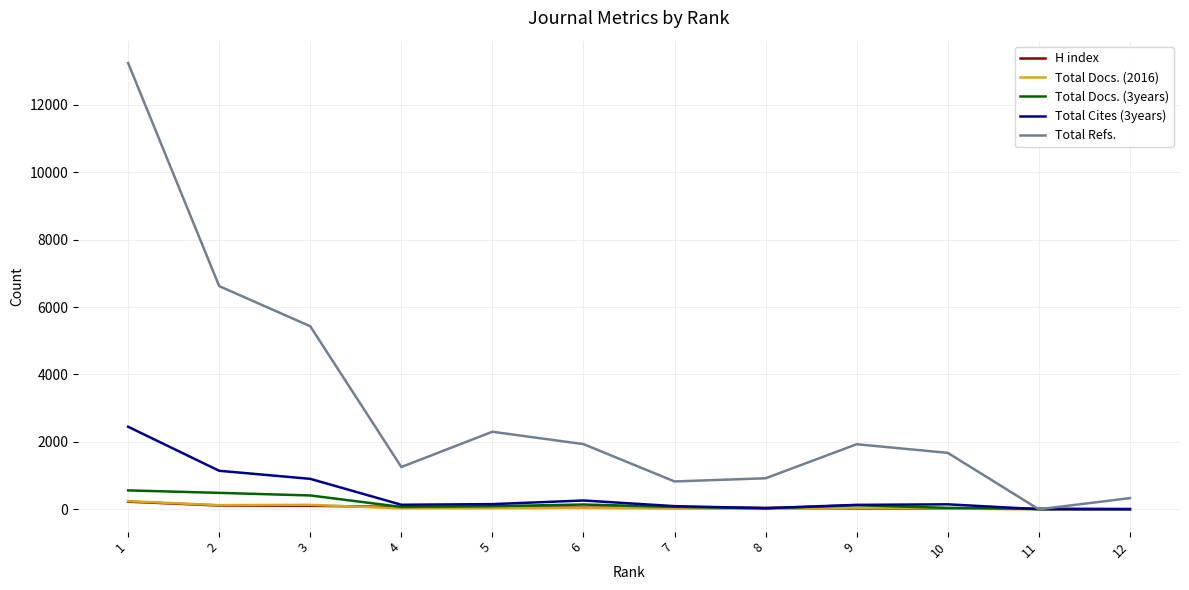

Which series has the widest spread of values?

Total Refs.